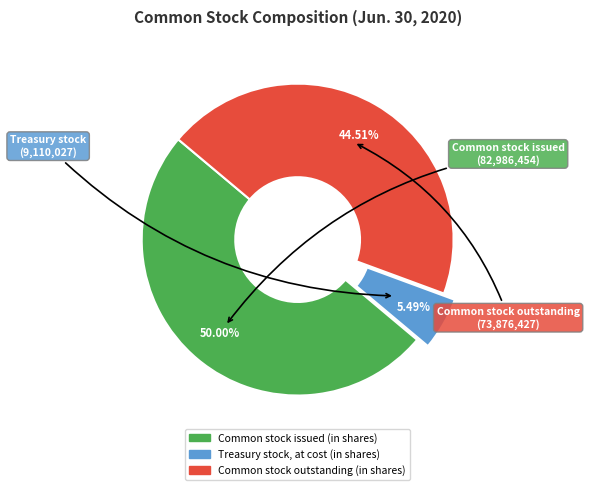

How many slices are in this pie chart?

3